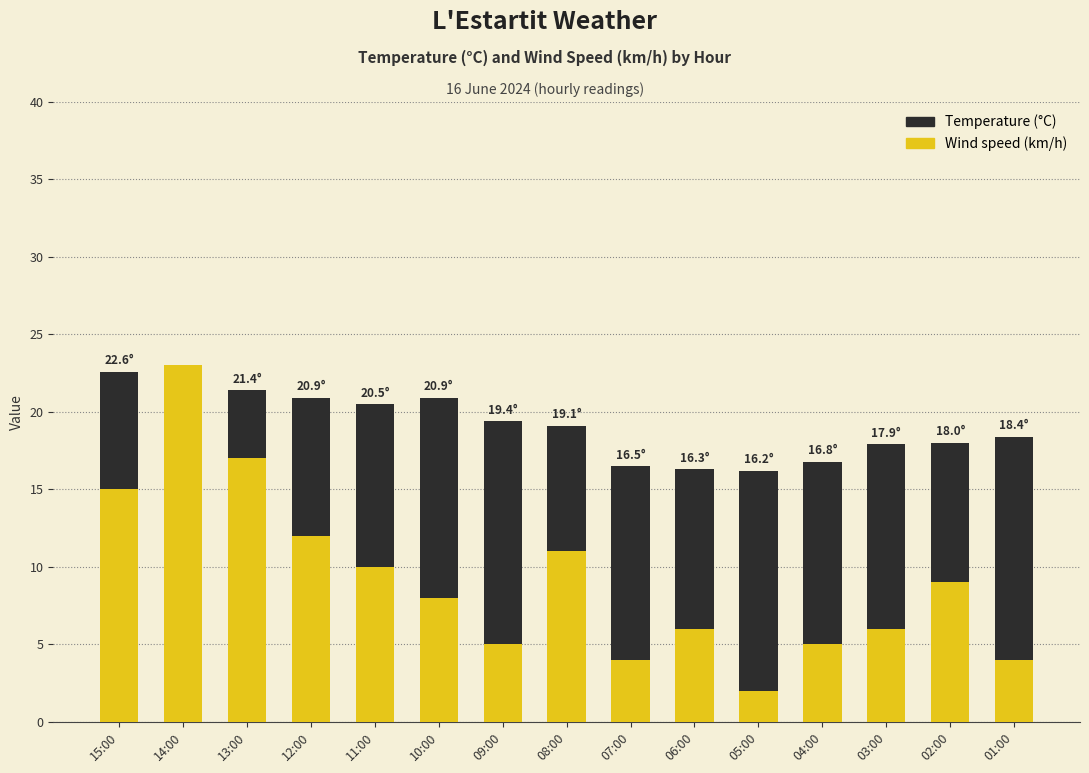

How many categories are shown in the chart?

15